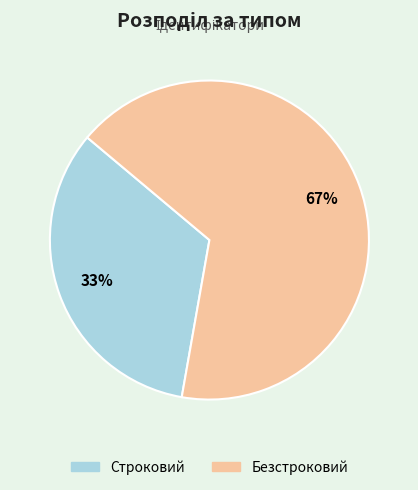

Between Безстроковий and Строковий, which is larger?

Безстроковий